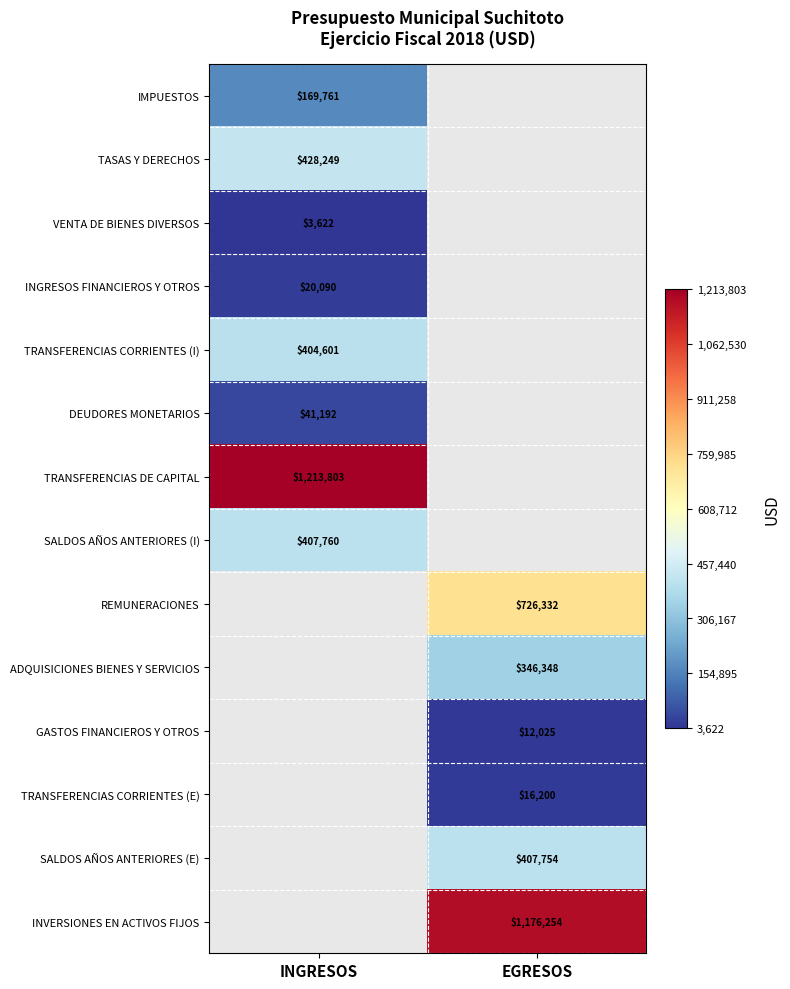

The DEUDORES MONETARIOS series shows 55883.2 at INGRESOS. True or false?

False